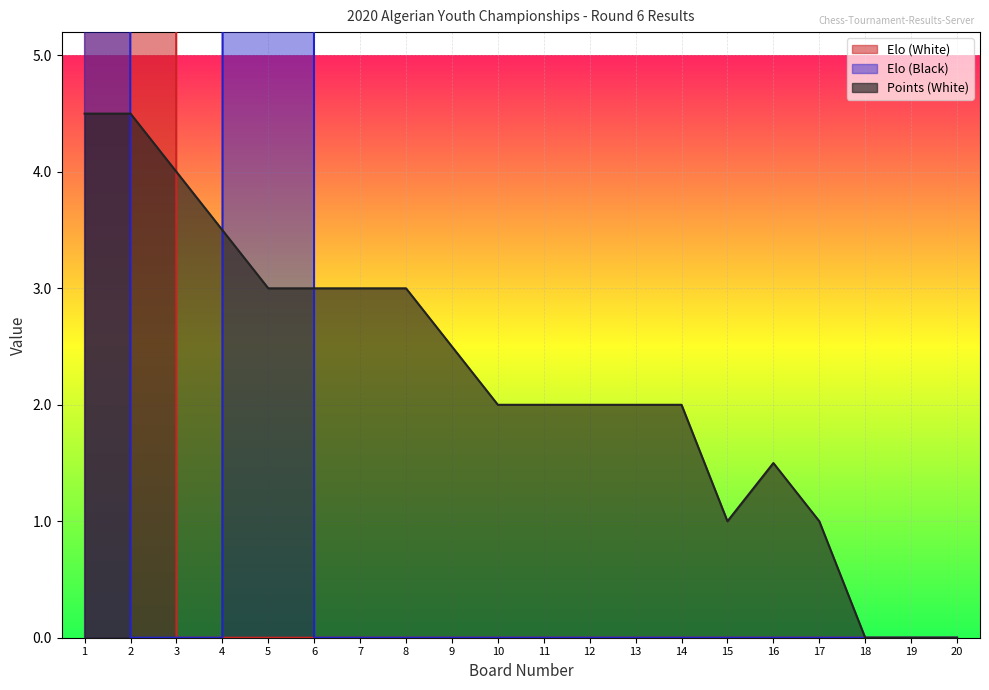

Is it true that Elo (White) equals 0.0 at 4?

True